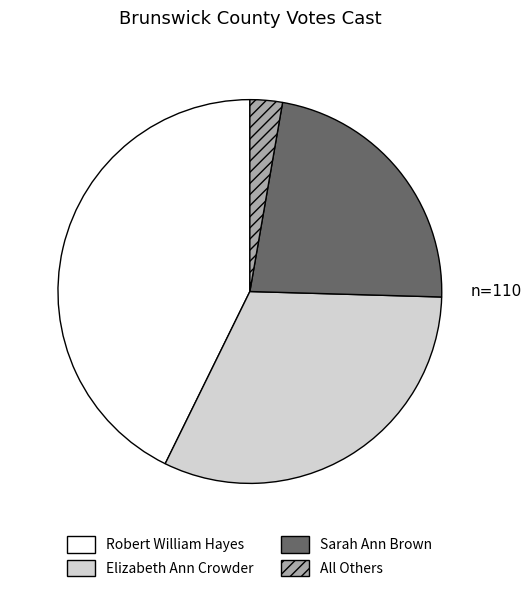

Approximately how many times larger is the value at All Others compared to Elizabeth Ann Crowder?

0.1